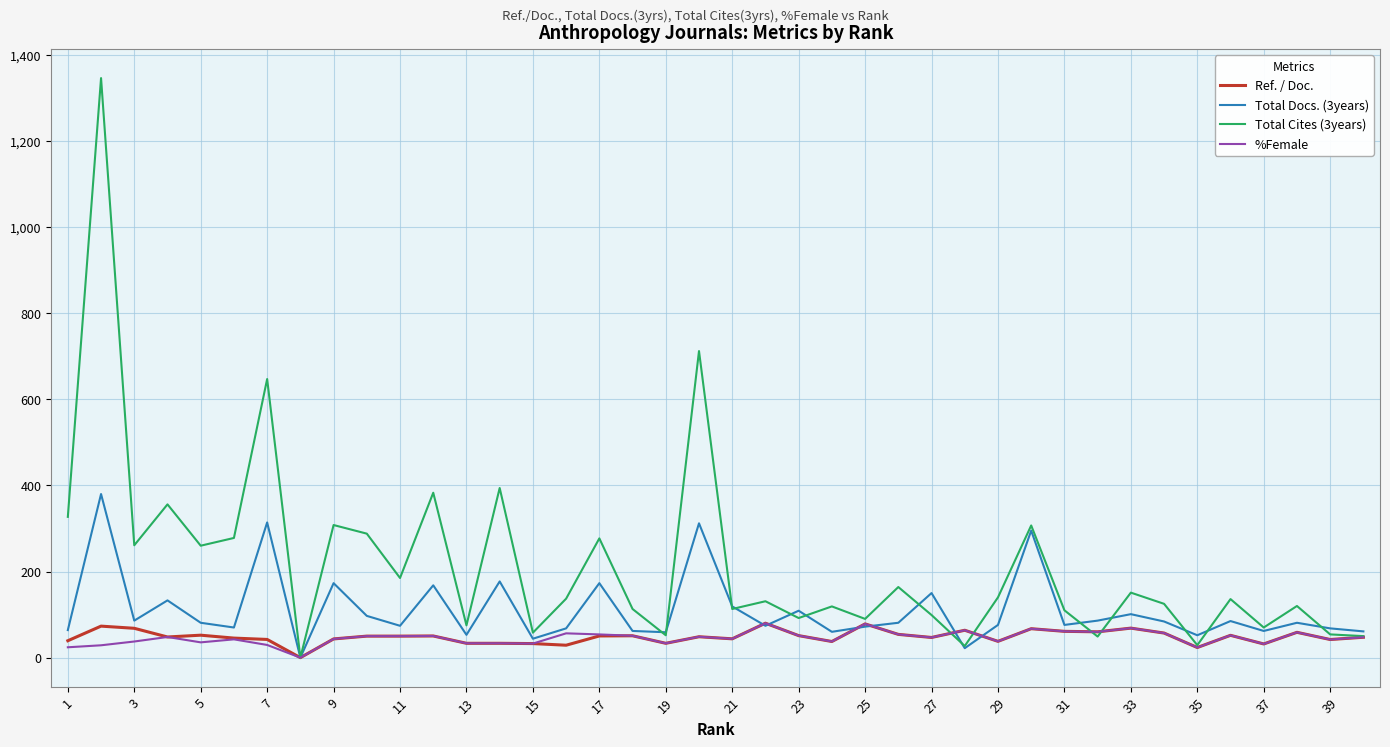

What is the highest value of the Total Cites (3years) series?

1346.0